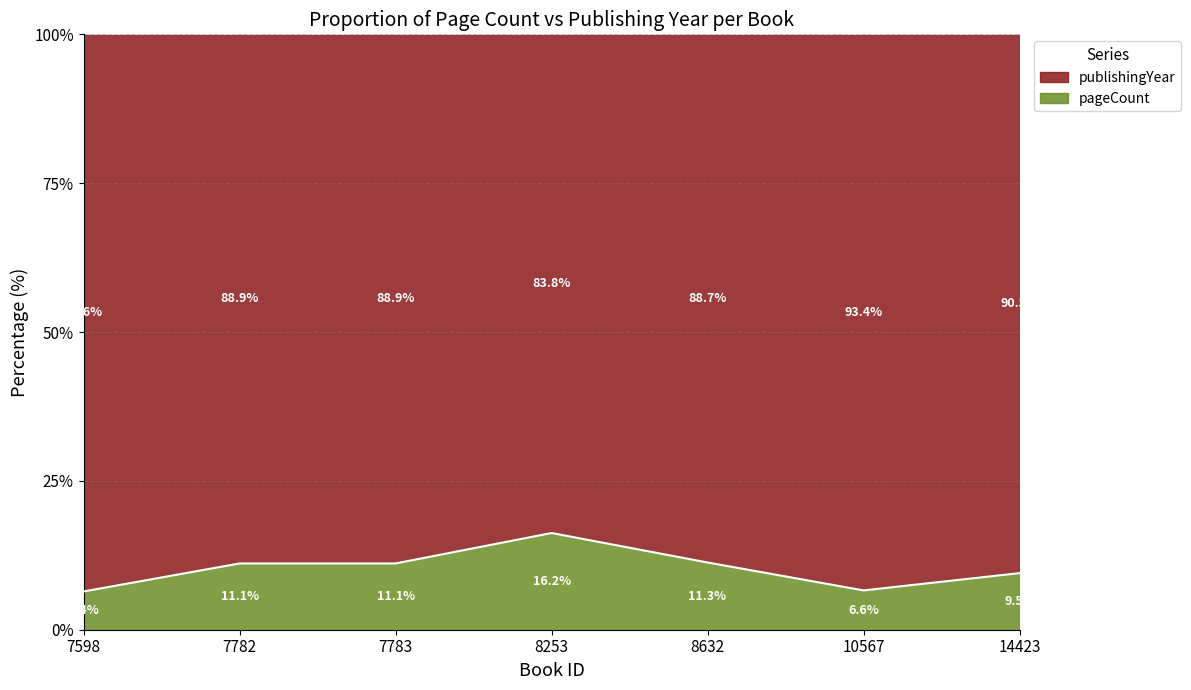

Is it true that the value at 10567 is 6.6?

True